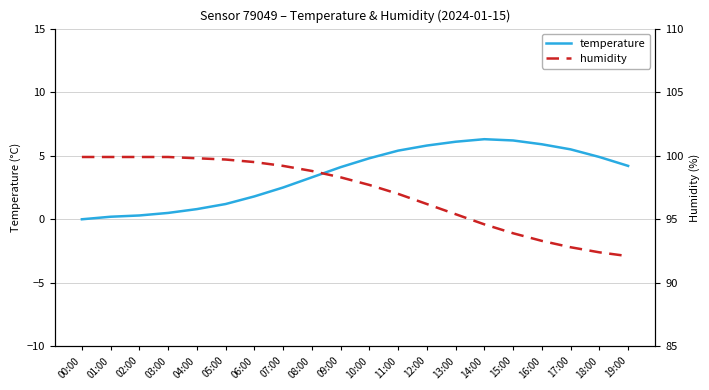

Reading left to right, list all the values displayed in this chart.

temperature: 0.0	0.2	0.3	0.5	0.8	1.2	1.8	2.5	3.3	4.1	4.8	5.4	5.8	6.1	6.3	6.2	5.9	5.5	4.9	4.2
humidity: 99.9	99.9	99.9	99.9	99.8	99.7	99.5	99.2	98.8	98.3	97.7	97.0	96.2	95.4	94.6	93.9	93.3	92.8	92.4	92.1